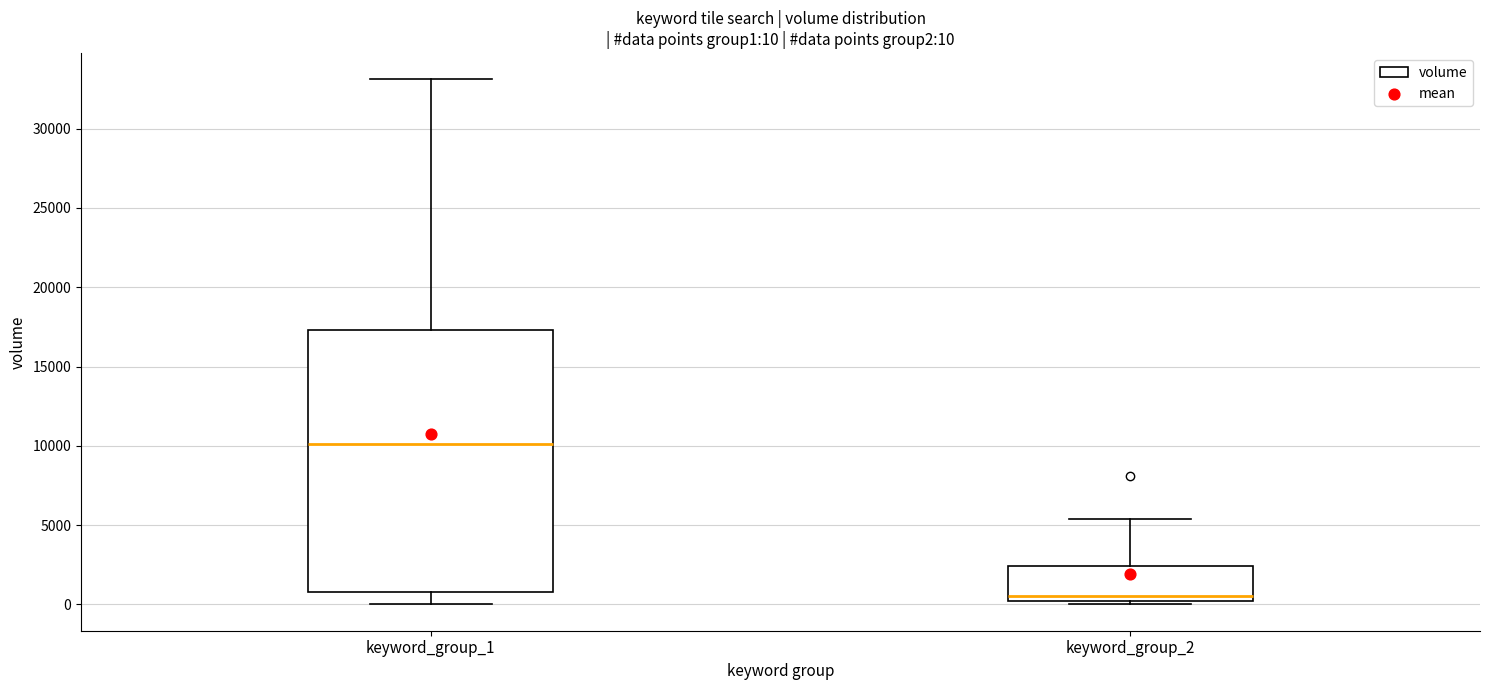

Which box's median line is the lowest?

keyword_group_2